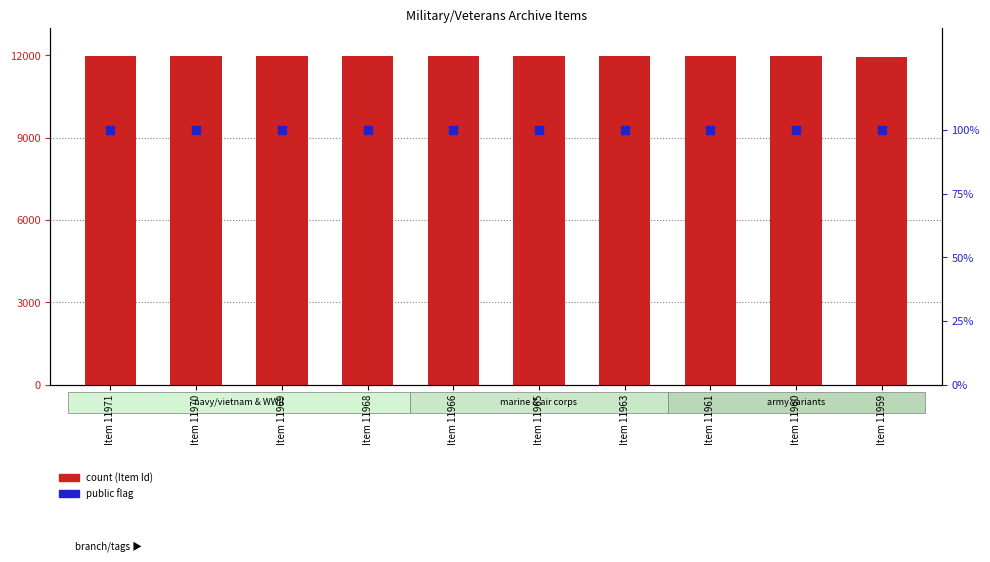

What are all the series names shown in the legend?

count, public (flag)